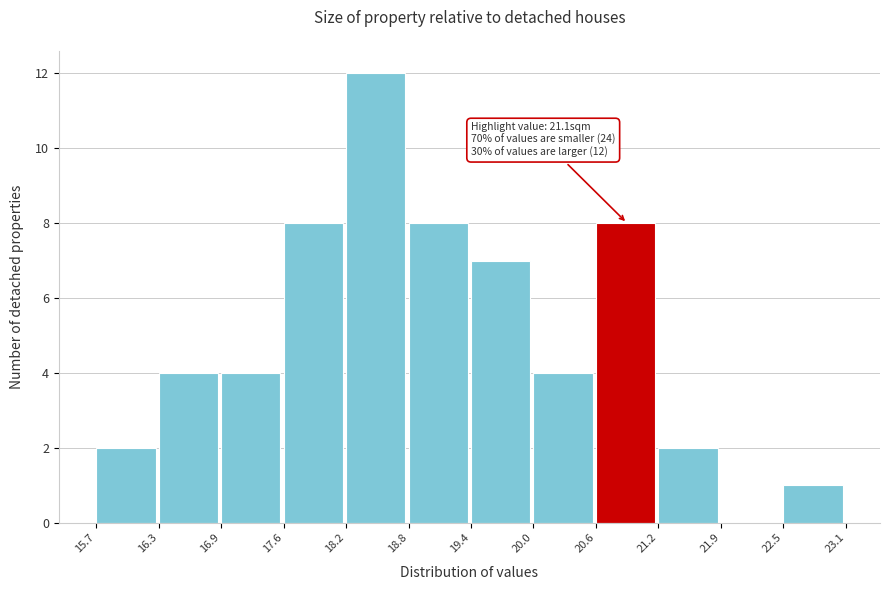

Over which range of the x-axis is the bar tallest?

18.2 to 18.8